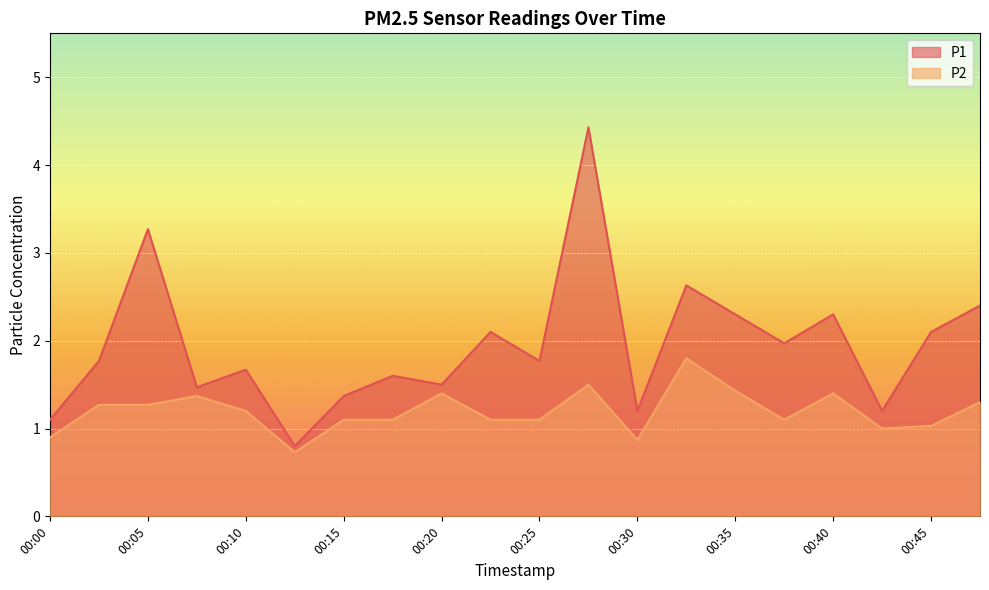

In P2, how many points are higher than both neighbors (excluding endpoints)?

5